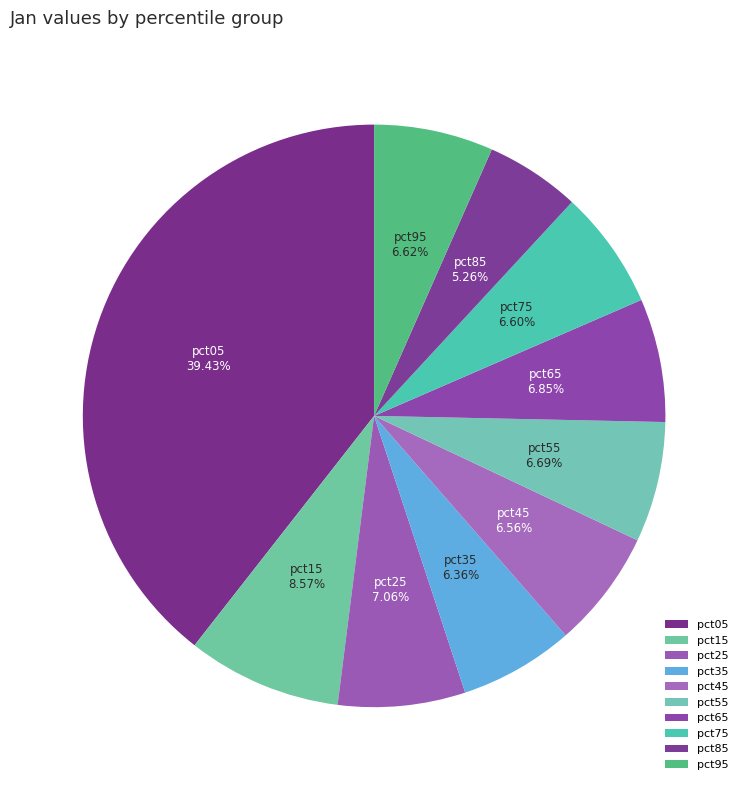

Count the number of slices in the pie.

10